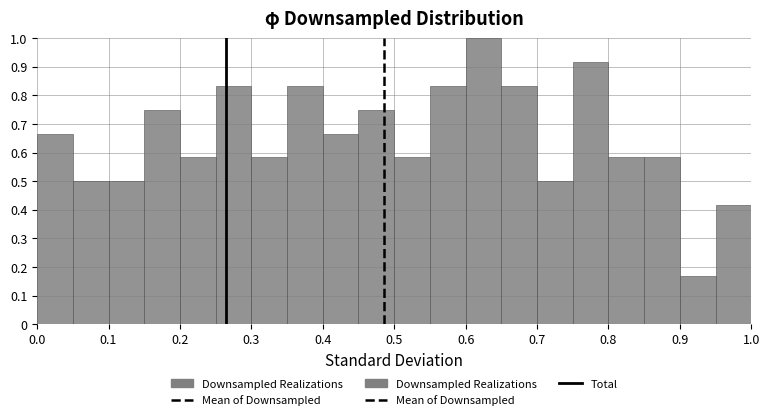

Reading left to right, list every bar in this chart as the range it spans on the x-axis followed by its height. The values are not printed on the chart, so give them approximately, as read against the axis.

0.00 to 0.05: 0.67
0.05 to 0.10: 0.50
0.10 to 0.15: 0.50
0.15 to 0.20: 0.75
0.20 to 0.25: 0.58
0.25 to 0.30: 0.83
0.30 to 0.35: 0.58
0.35 to 0.40: 0.83
0.40 to 0.45: 0.67
0.45 to 0.50: 0.75
0.50 to 0.55: 0.58
0.55 to 0.60: 0.83
0.60 to 0.65: 1.00
0.65 to 0.70: 0.83
0.70 to 0.75: 0.50
0.75 to 0.80: 0.92
0.80 to 0.85: 0.58
0.85 to 0.90: 0.58
0.90 to 0.95: 0.17
0.95 to 1.00: 0.42